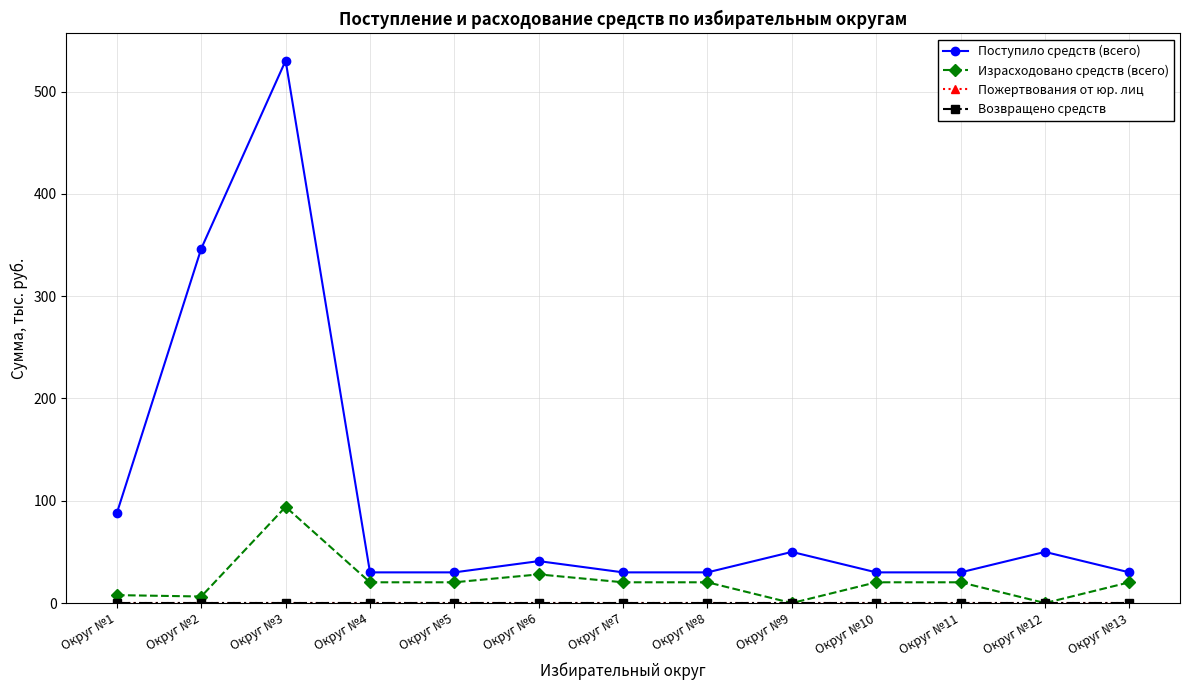

Which has a higher value, Округ №8 or Округ №12?

Округ №12